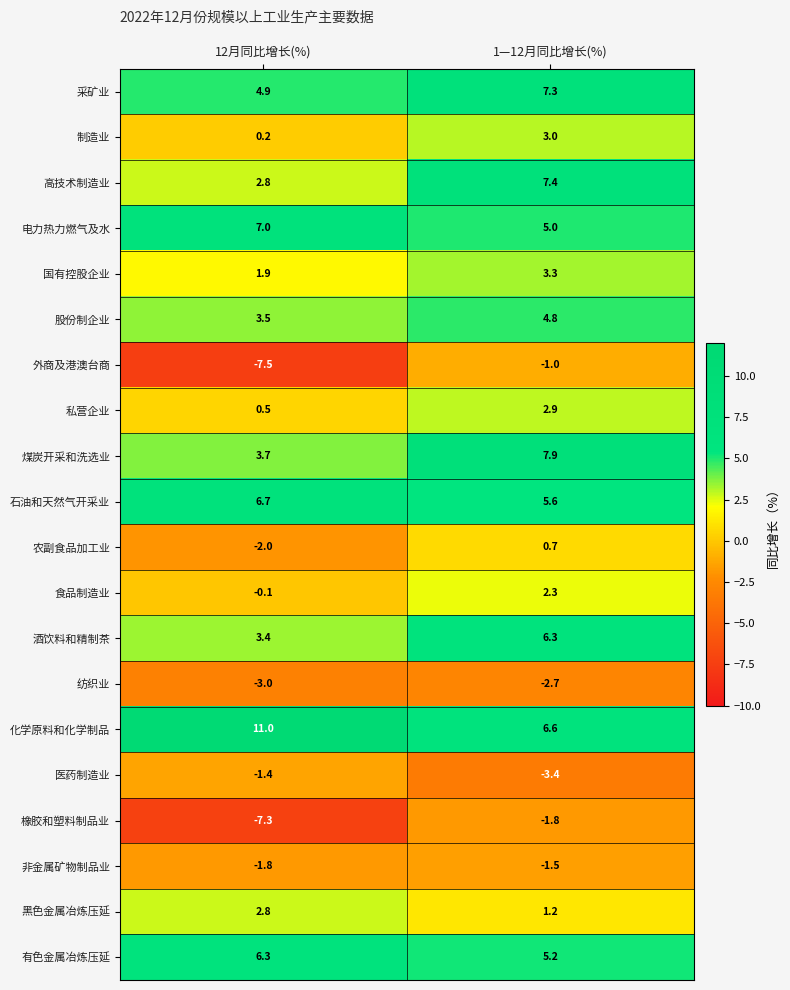

What is the average value of the 外商及港澳台商 series?

-4.2